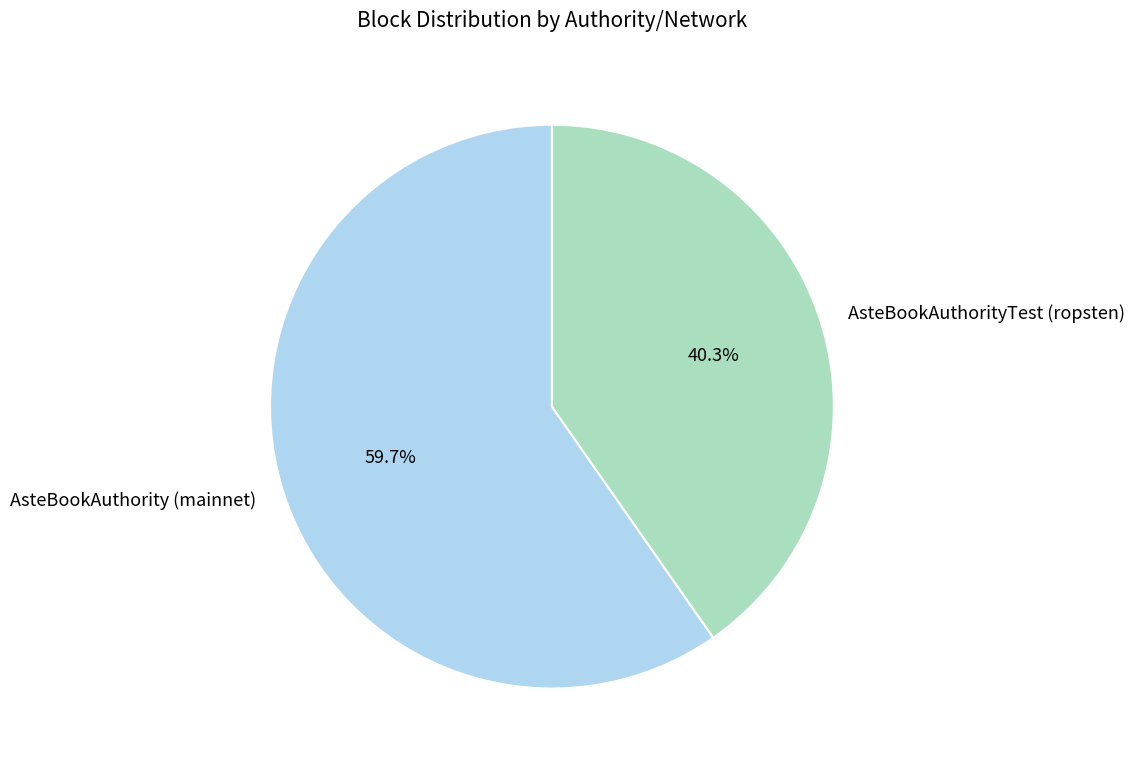

How many slices are in this pie chart?

2